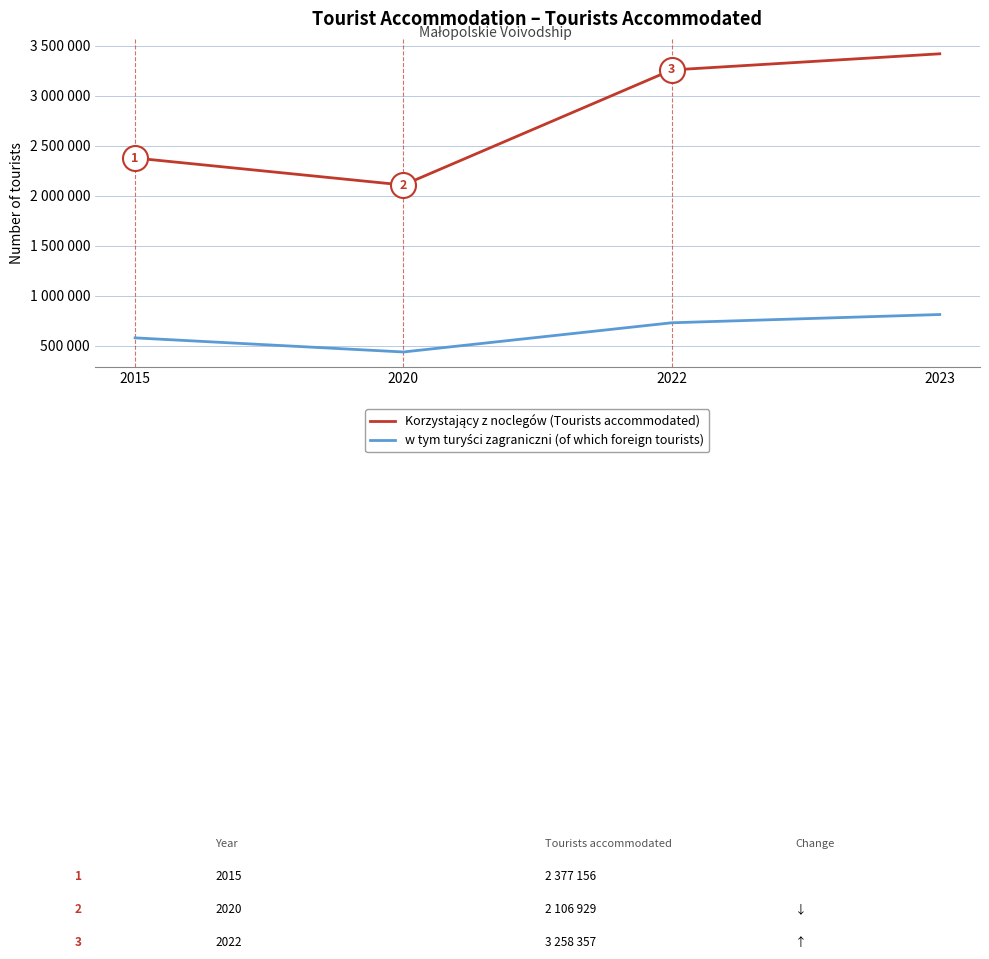

Which has a higher value, 2015 or 2023?

2023